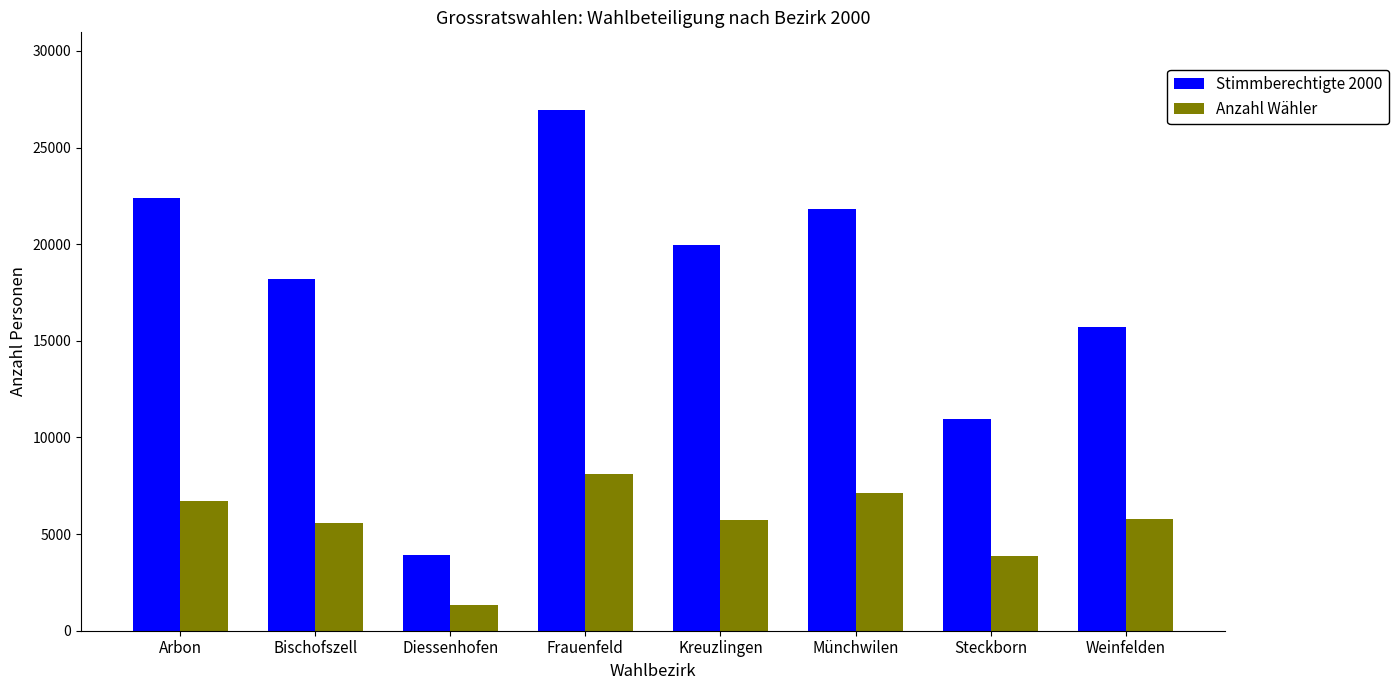

Which series has the largest total across all categories?

Stimmberechtigte 2000